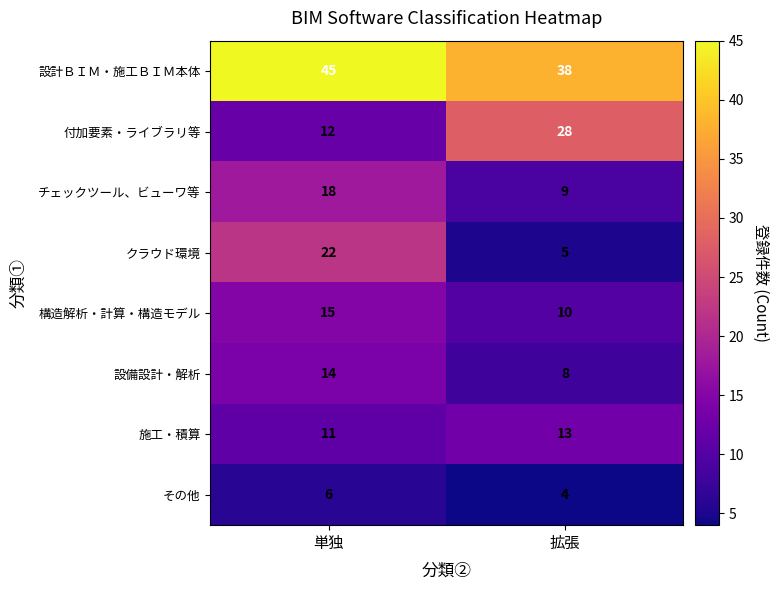

What is the spread (max minus min) of values at 拡張?

34